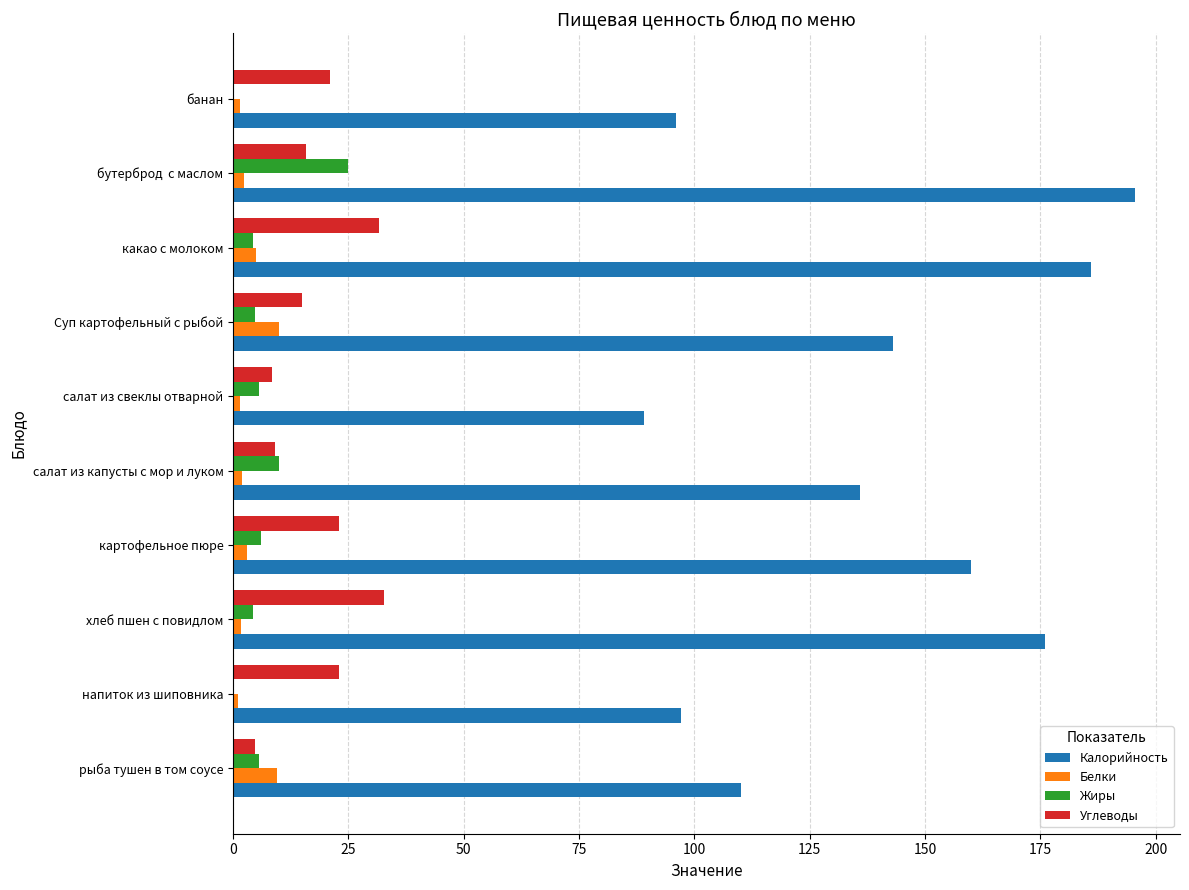

What is the greatest value displayed?

195.5